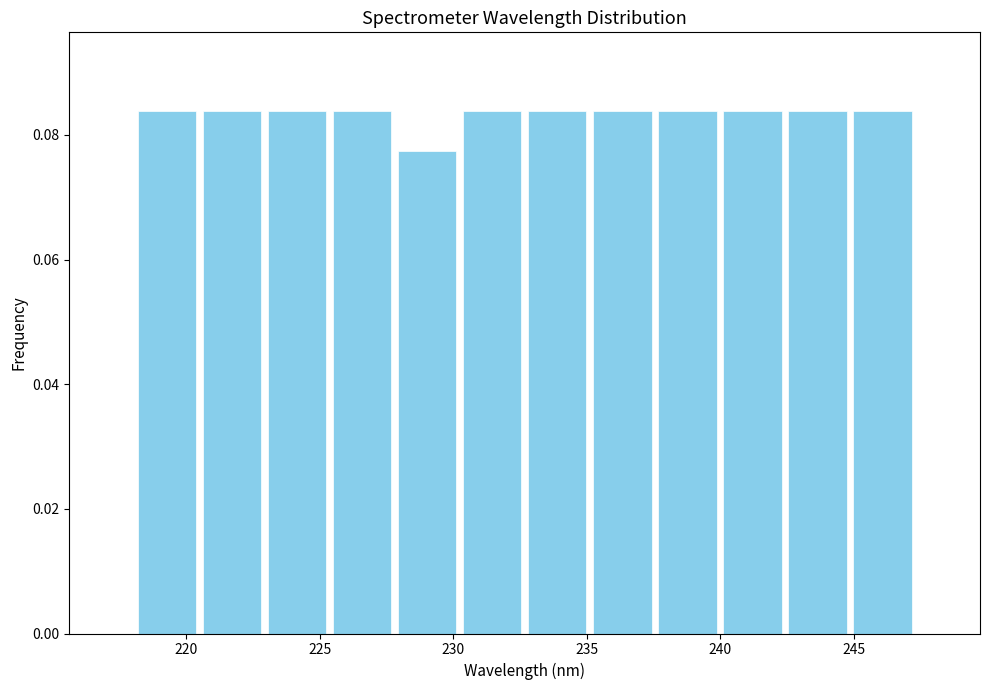

Reading left to right, transcribe this chart: for each bar, give the range it covers on the x-axis and its height. Neither the bar edges nor the heights are printed on the chart, so give them approximately, as read against the axes.

218.0 to 220.5: 0.084
220.5 to 223.0: 0.084
223.0 to 225.5: 0.084
225.5 to 228.0: 0.084
228.0 to 230.0: 0.078
230.0 to 232.5: 0.084
232.5 to 235.0: 0.084
235.0 to 237.5: 0.084
237.5 to 240.0: 0.084
240.0 to 242.5: 0.084
242.5 to 245.0: 0.084
245.0 to 247.5: 0.084